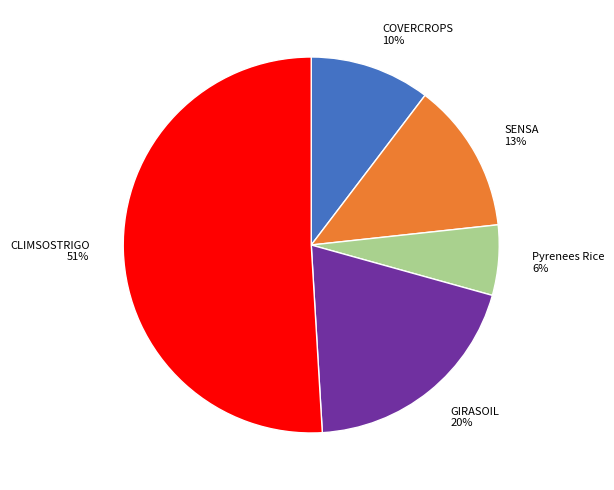

Which category has the biggest portion of the pie?

CLIMSOSTRIGO